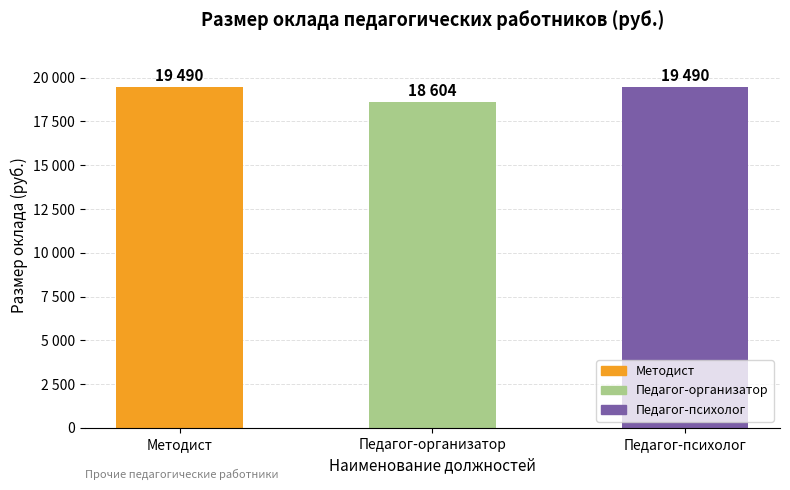

How many values are between 18604 and 19490?

3